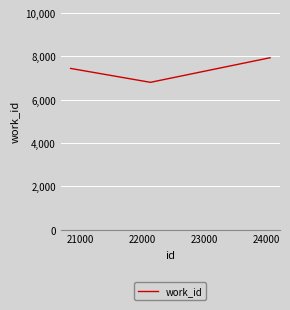

How many lines are shown in the chart?

1